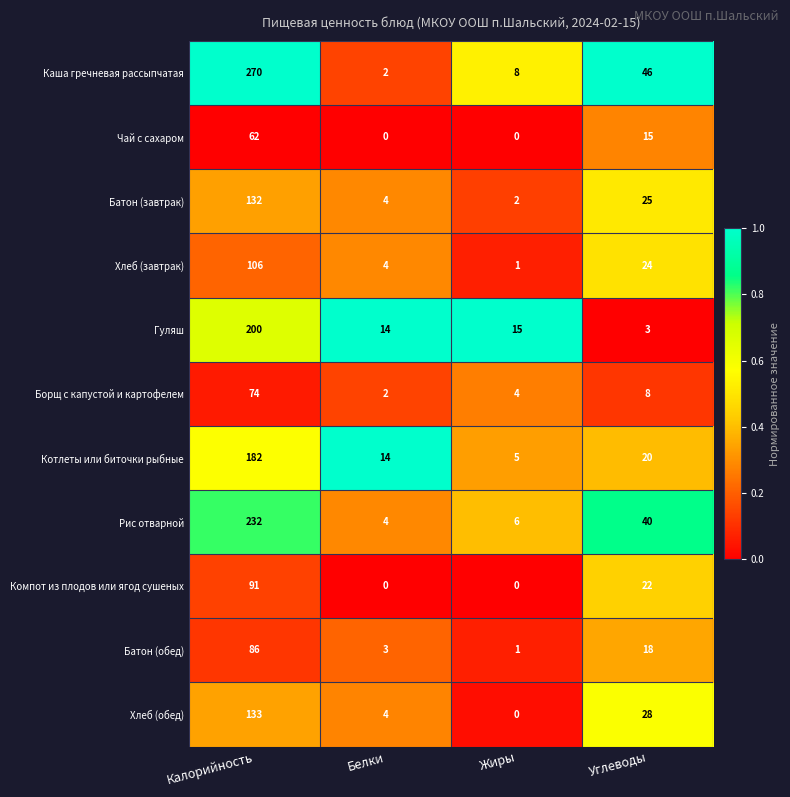

What is the average value of the Компот из плодов или ягод сушеных series?

28